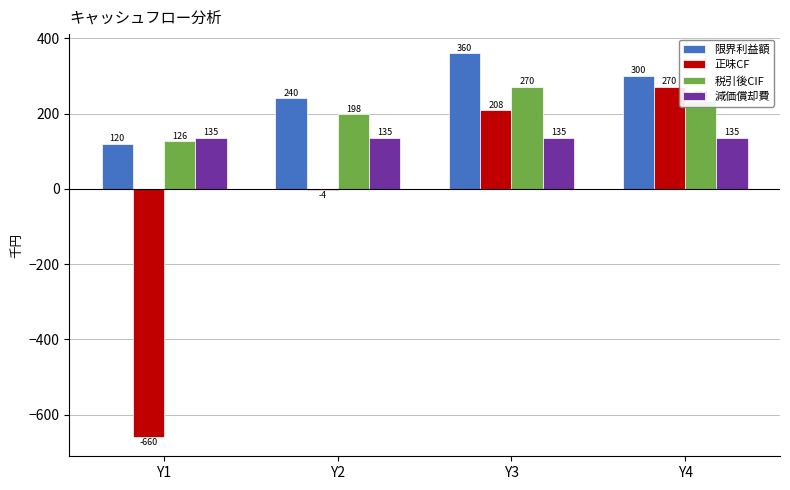

What is the spread (max minus min) of values at Y4?

165